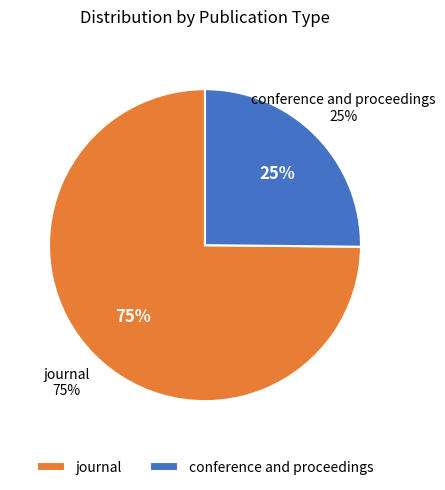

Count the number of slices in the pie.

2